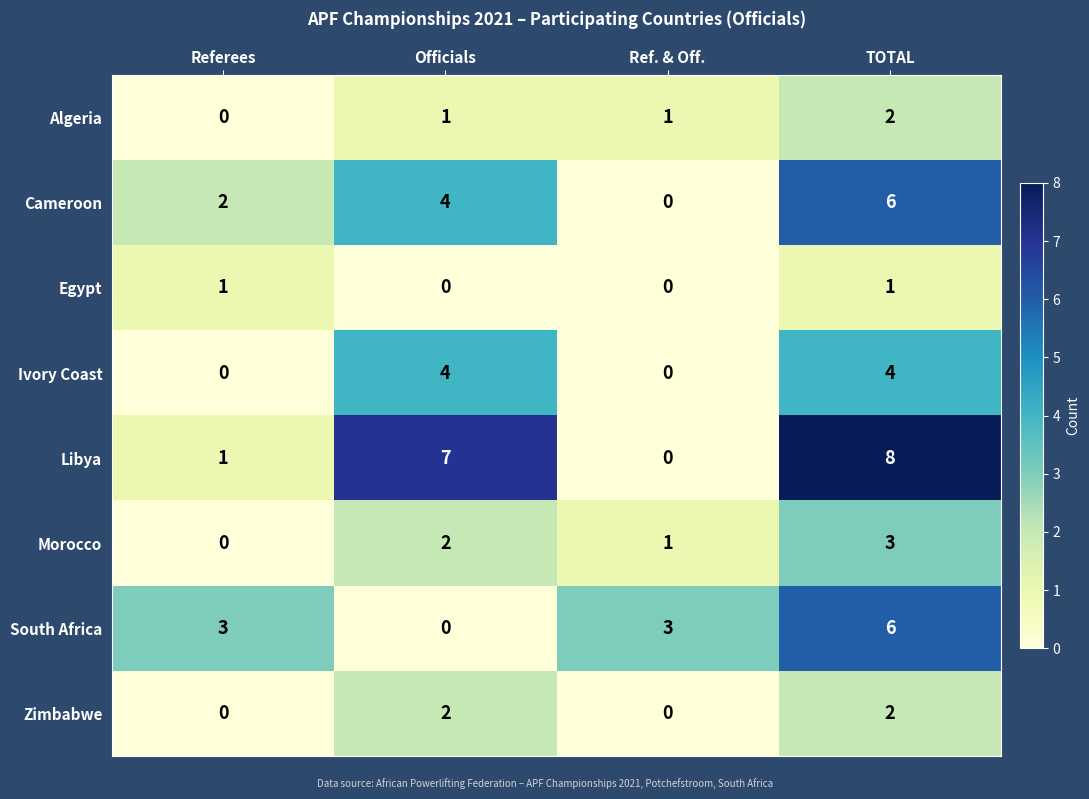

How many Egypt values are between 0 and 1?

4